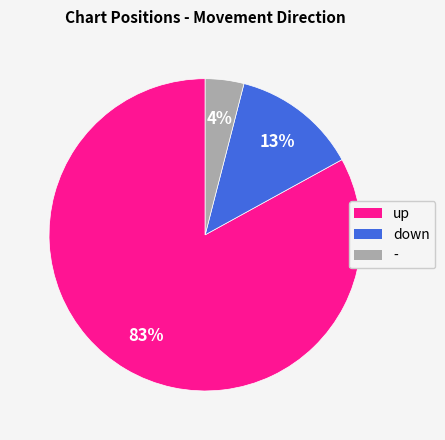

Which slice is the largest?

up